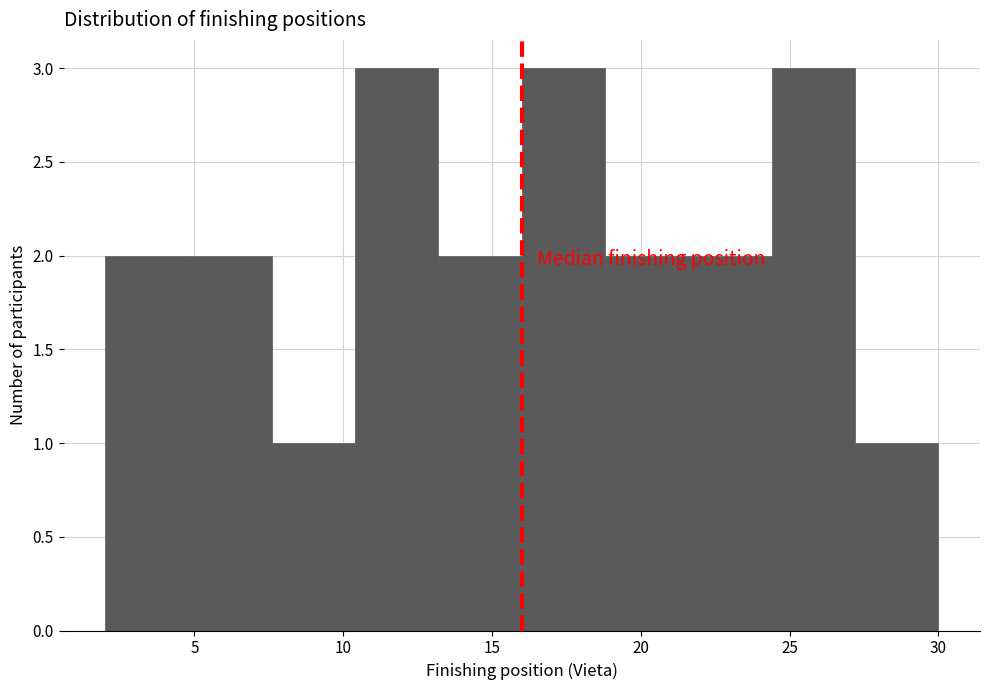

Reading left to right, transcribe this chart: for each bar, give the range it covers on the x-axis and its height. Neither the bar edges nor the heights are printed on the chart, so give them approximately, as read against the axes.

2.0 to 4.8: 2
4.8 to 7.6: 2
7.6 to 10.4: 1
10.4 to 13.2: 3
13.2 to 16.0: 2
16.0 to 18.8: 3
18.8 to 21.6: 2
21.6 to 24.4: 2
24.4 to 27.2: 3
27.2 to 30.0: 1